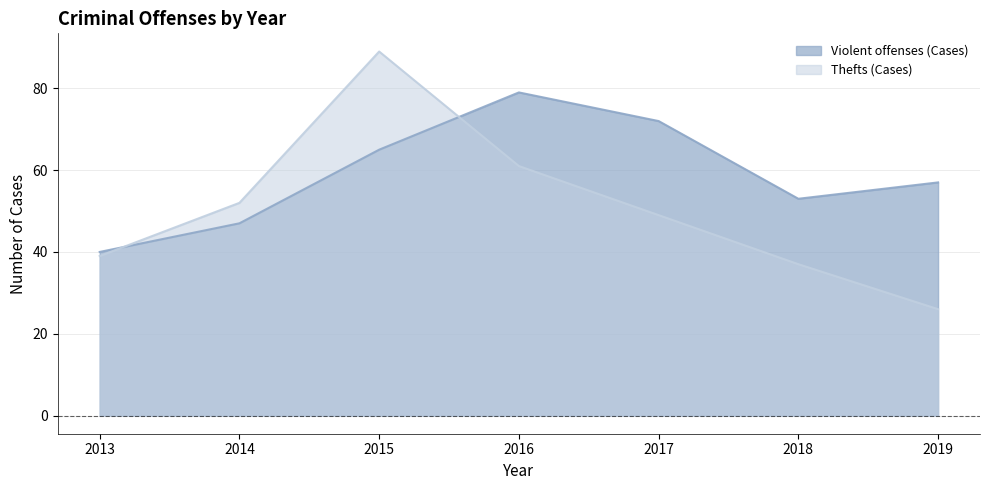

Rank the series at 2016 from highest to lowest value.

Violent offenses (Cases), Thefts (Cases)